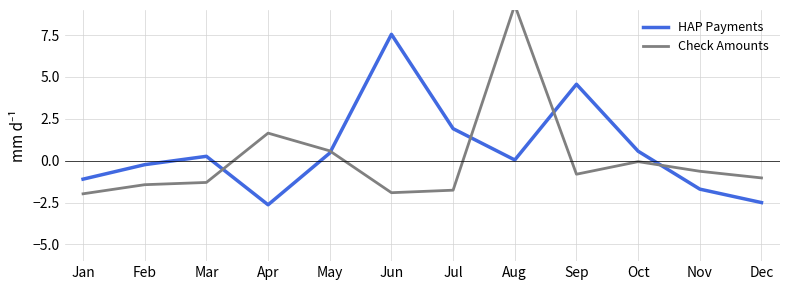

Which series changed the most between Jun and Dec?

HAP Payments